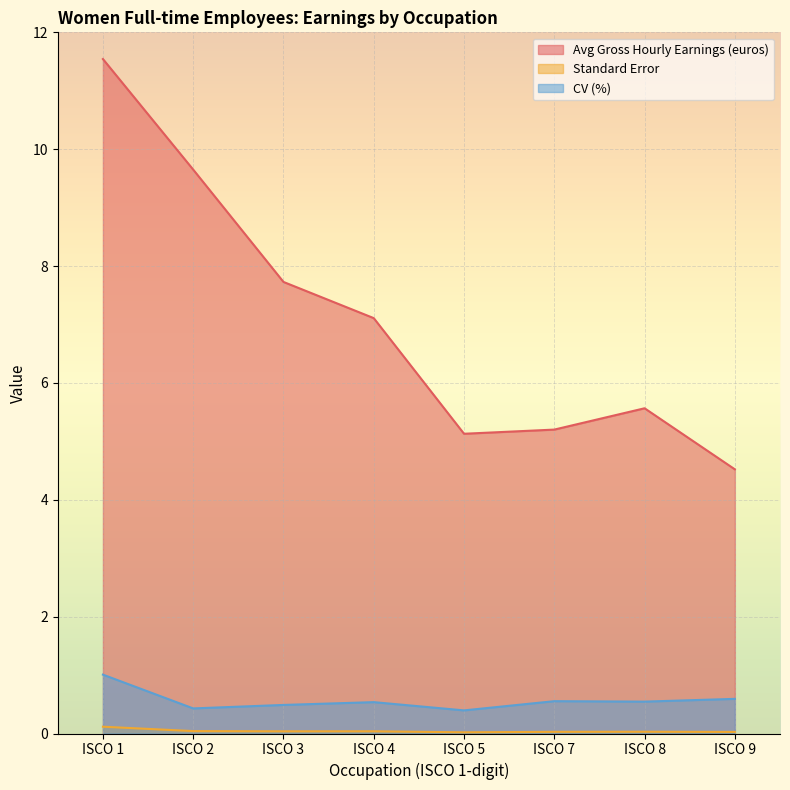

What is the approximate value of Avg Gross Hourly Earnings (euros) at ISCO 2?

9.7